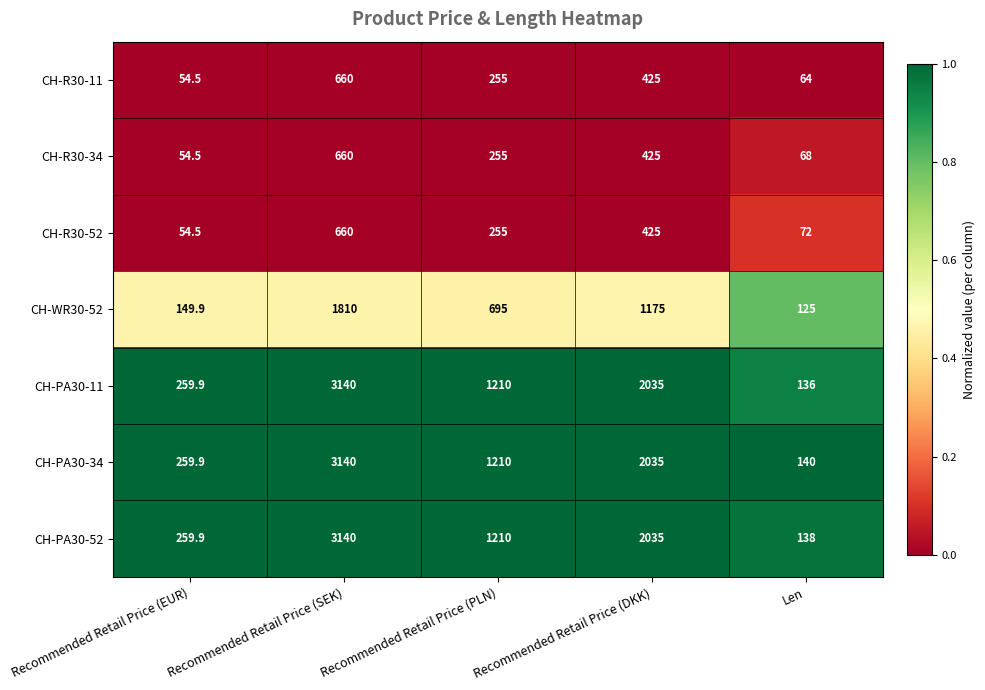

What is the difference between the CH-PA30-11 values at Recommended Retail Price (EUR) and Recommended Retail Price (PLN)?

950.1